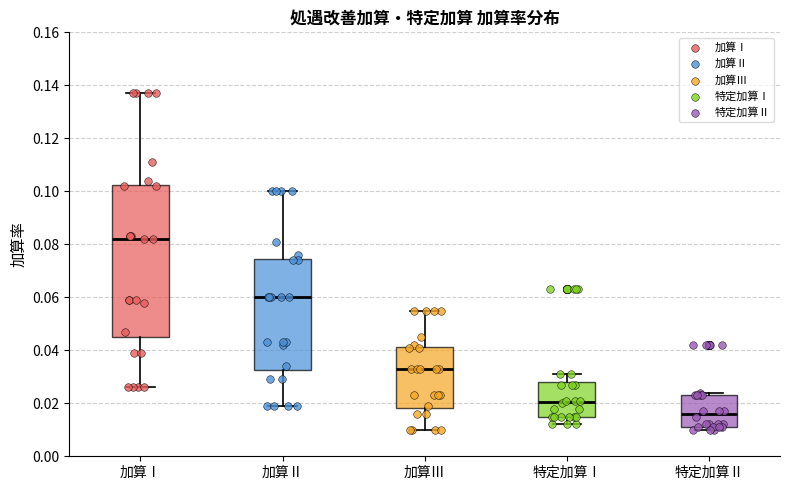

Which box has the highest median line?

加算Ⅰ